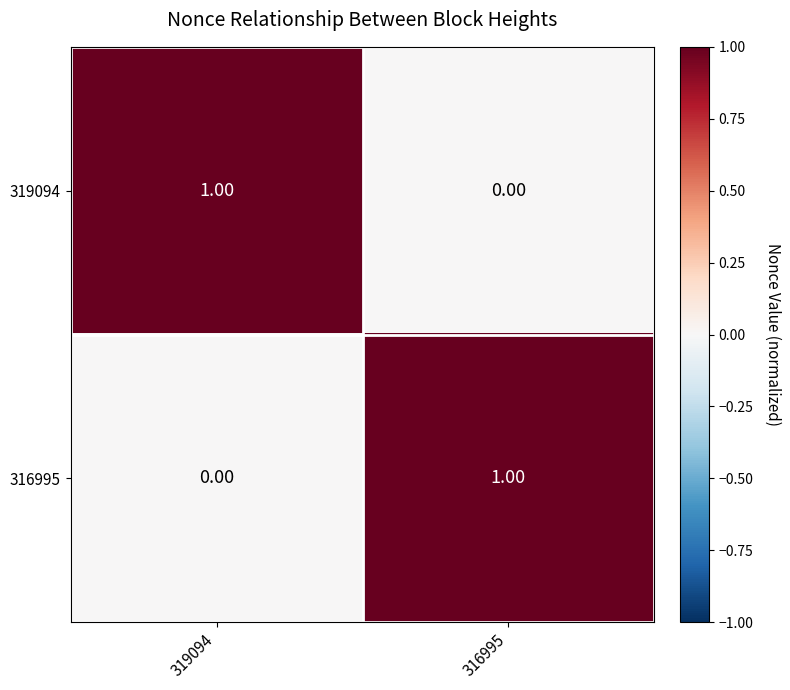

Rank the series at 316995 from lowest to highest value.

319094, 316995